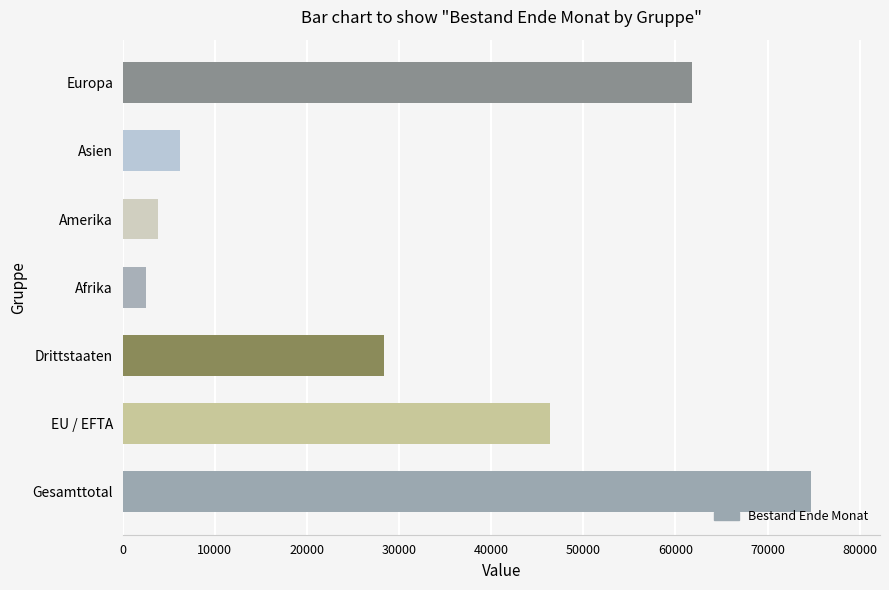

What is the difference between the maximum and minimum values?

72193